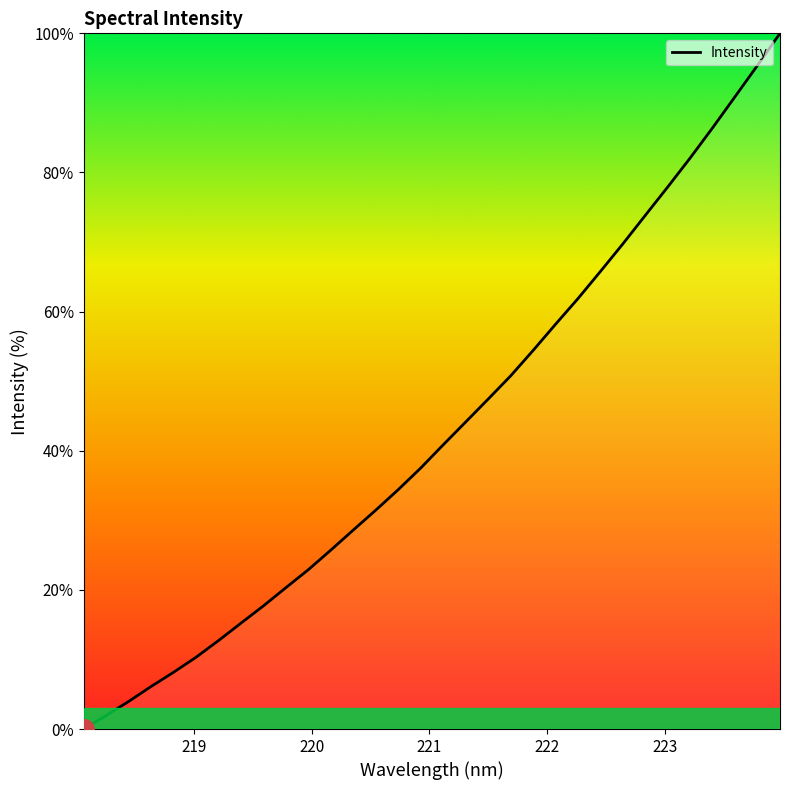

How many lines are shown in the chart?

1